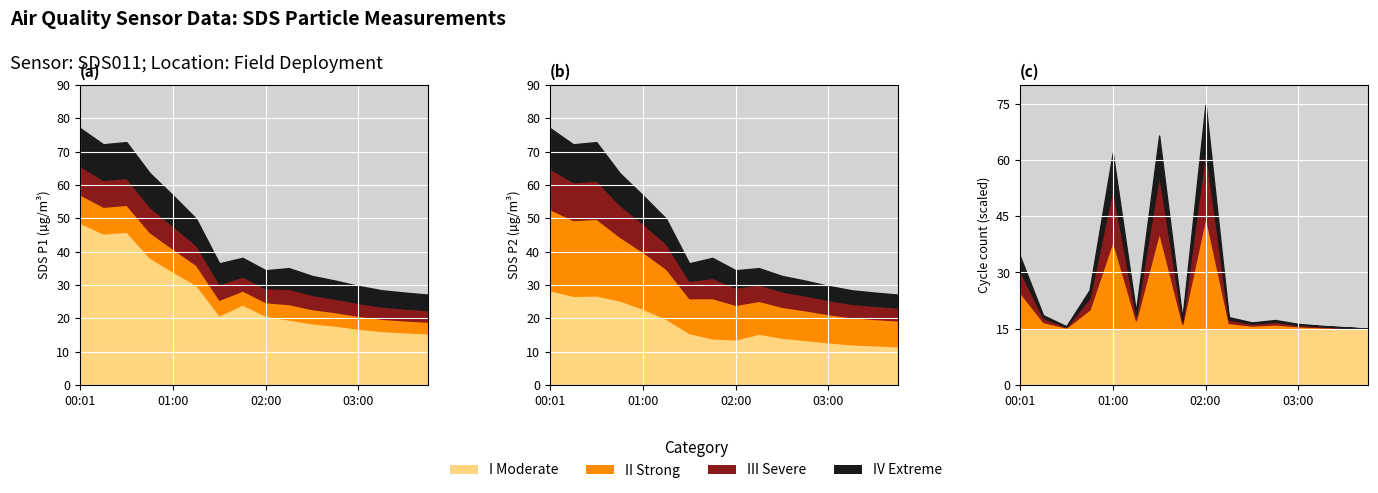

Which category has the highest value in the Max_cycle series?

02:00